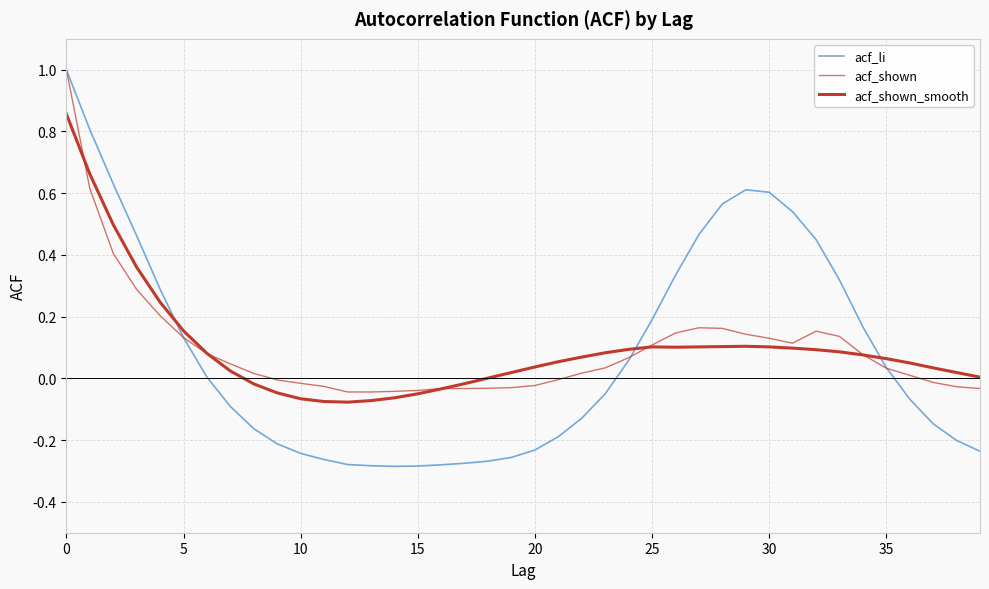

How many lines are shown in the chart?

3